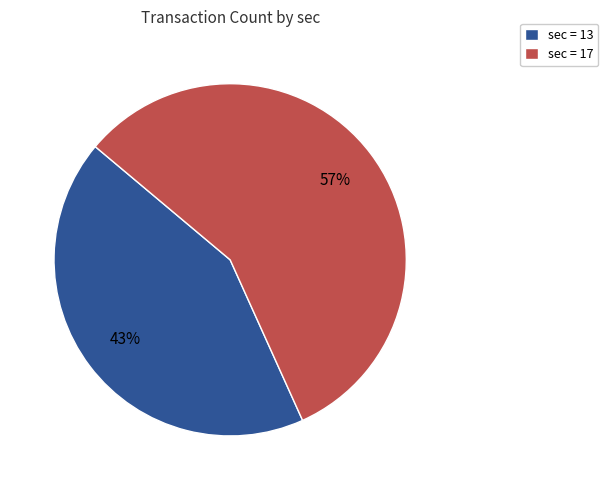

What is the smallest slice in the pie chart?

sec = 13